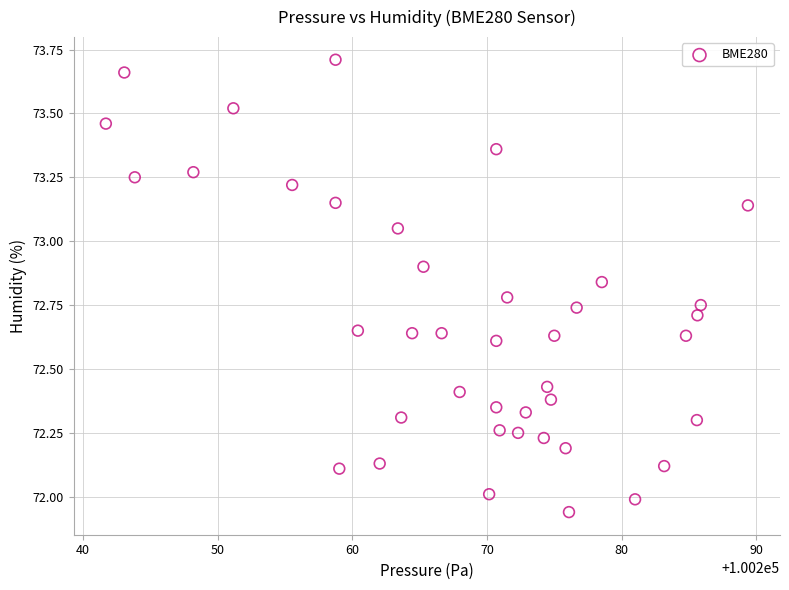

What is the range of Y values (max minus min)?

1.8